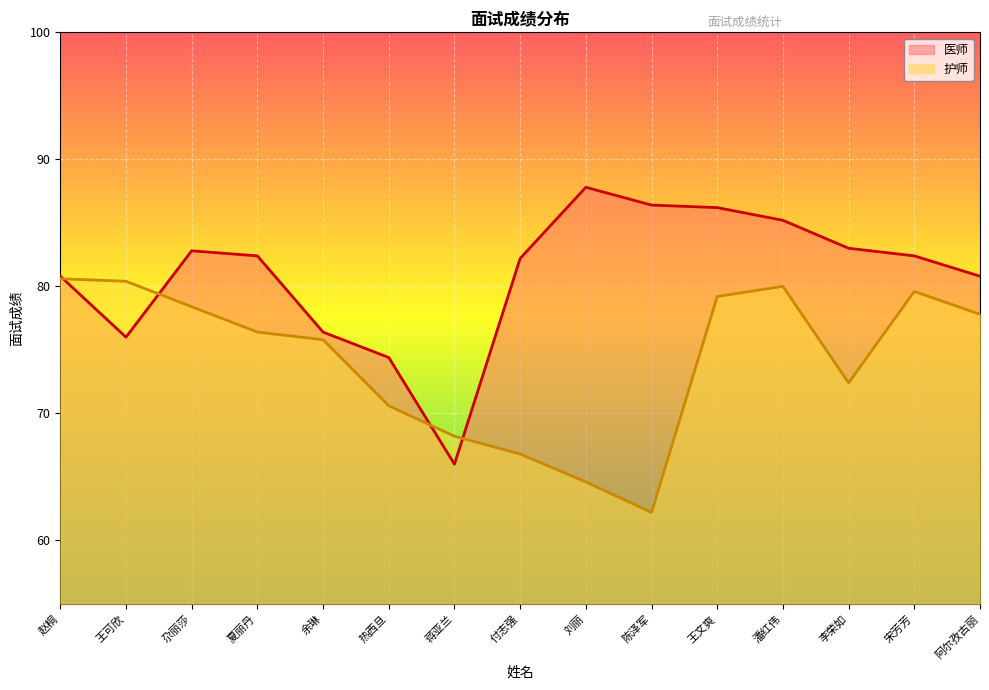

How many lines are shown in the chart?

2